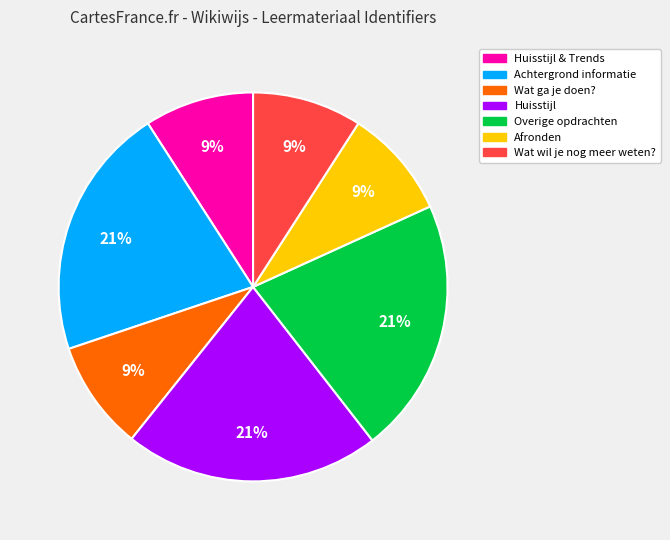

Is there a majority slice in this chart?

No